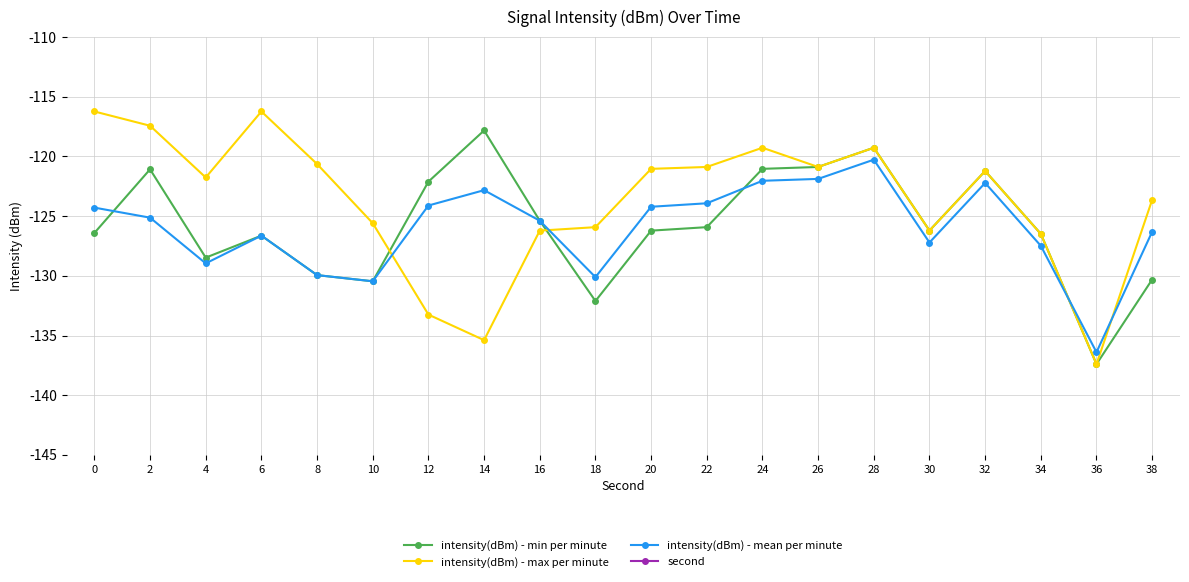

True or false: intensity(dBm) - min per minute has more than 0 interior local peaks.

True